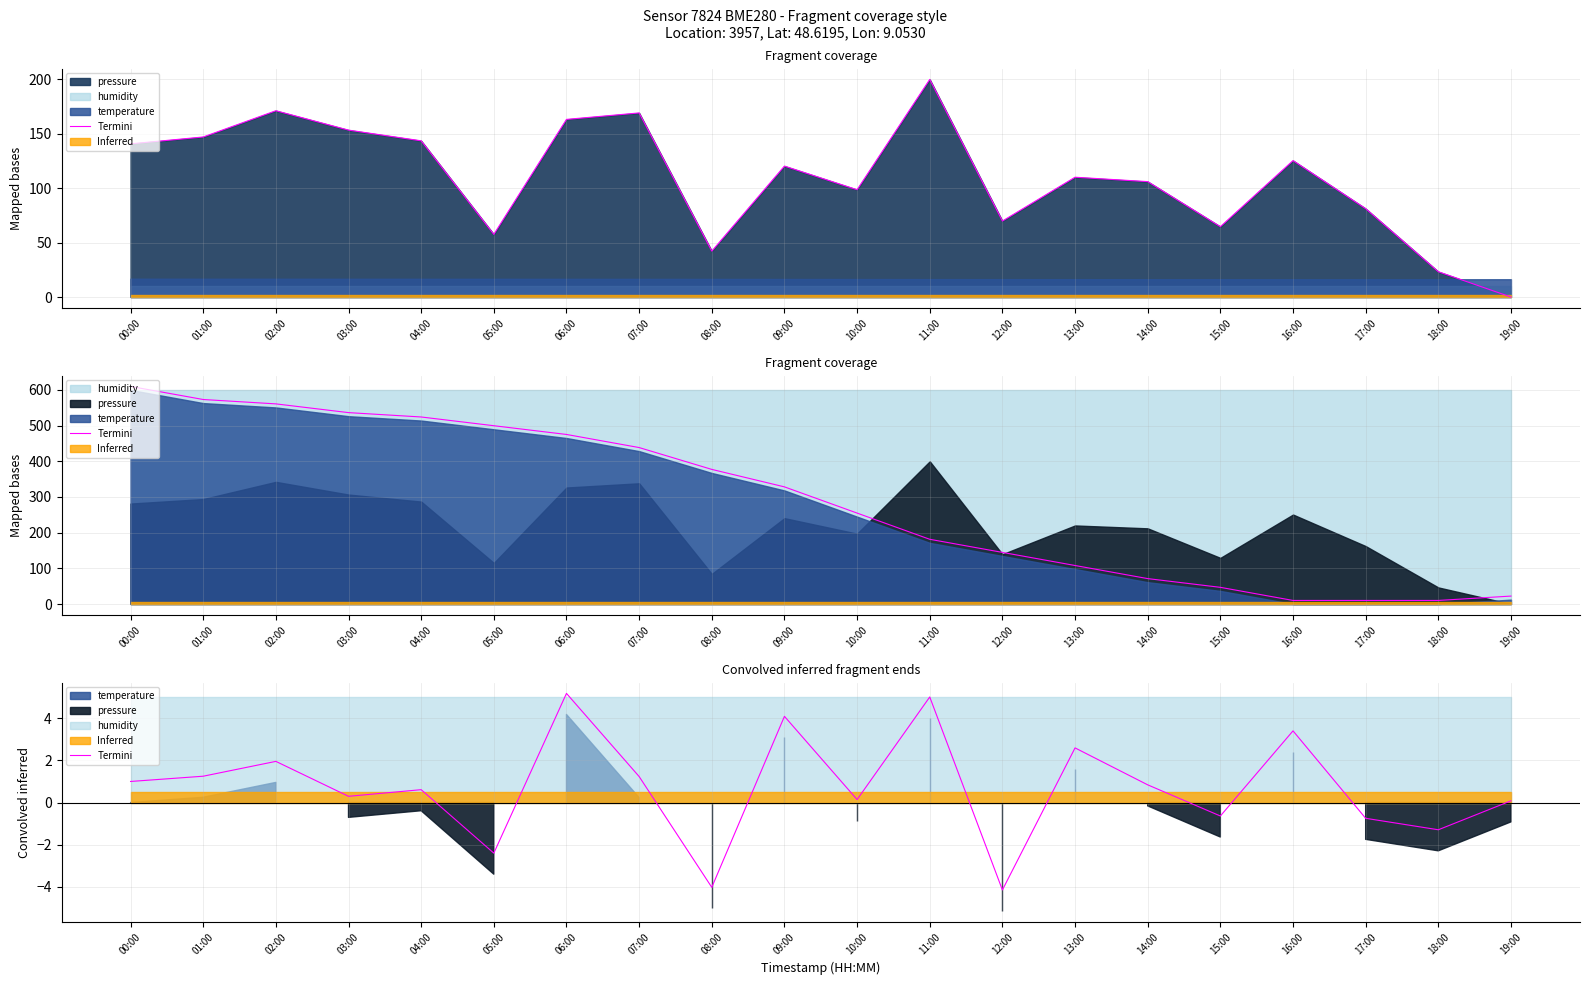

Which label corresponds to the largest value in the chart?

06:00